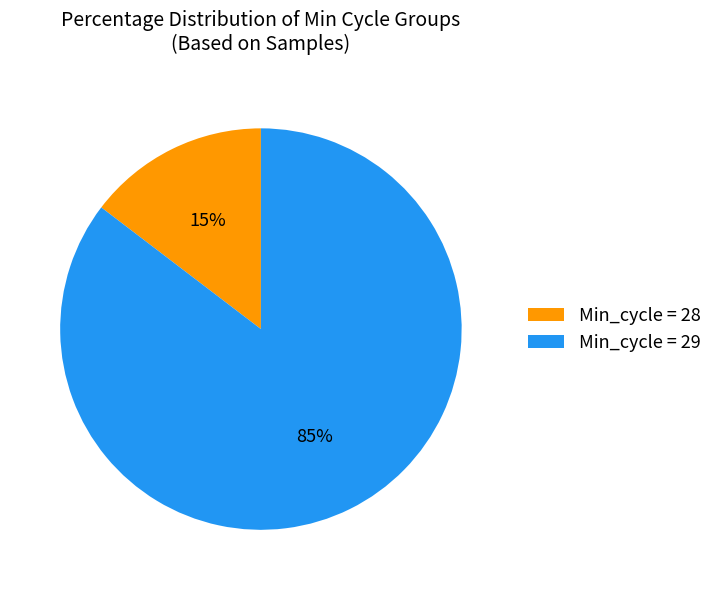

What is the largest slice in the pie chart?

Min_cycle = 29